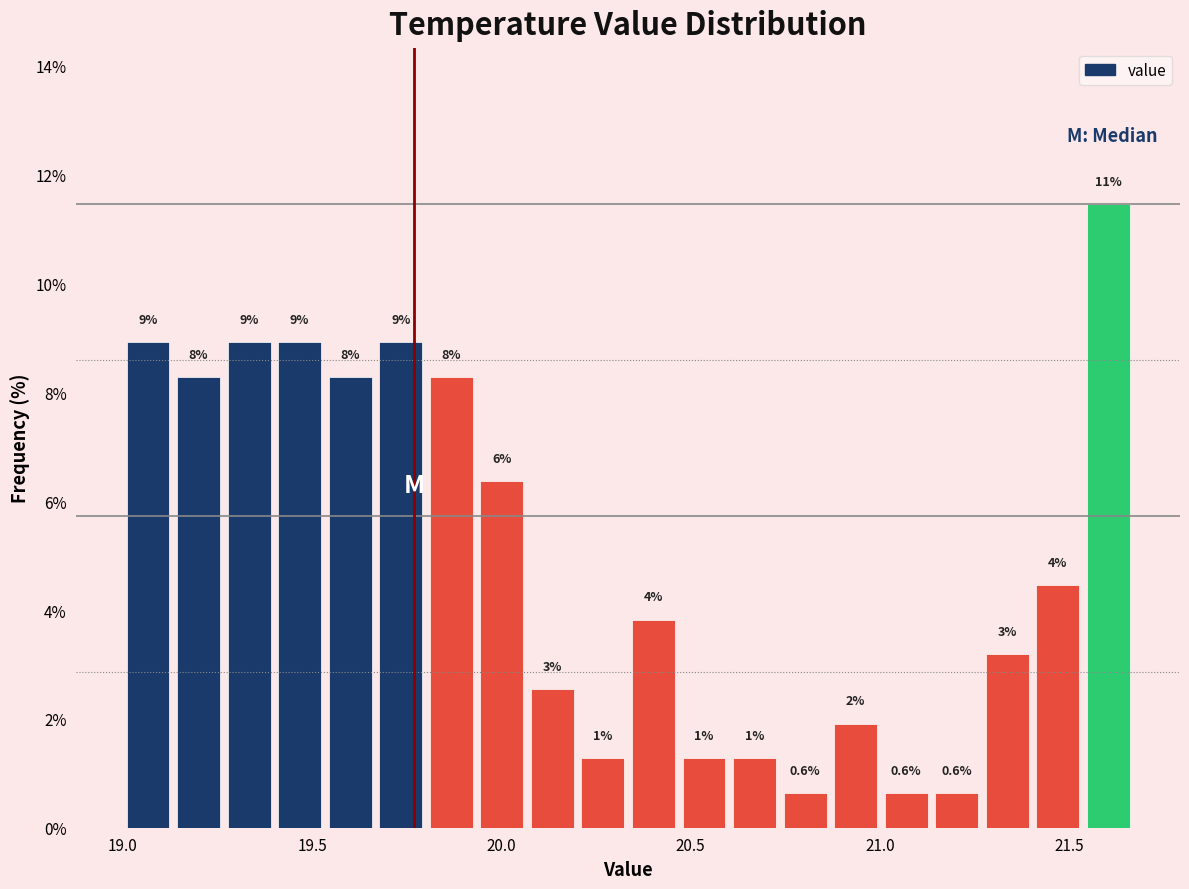

Around what value on the x-axis is the tallest bar? Give the approximate position of its centre, as read against the axis.

21.60